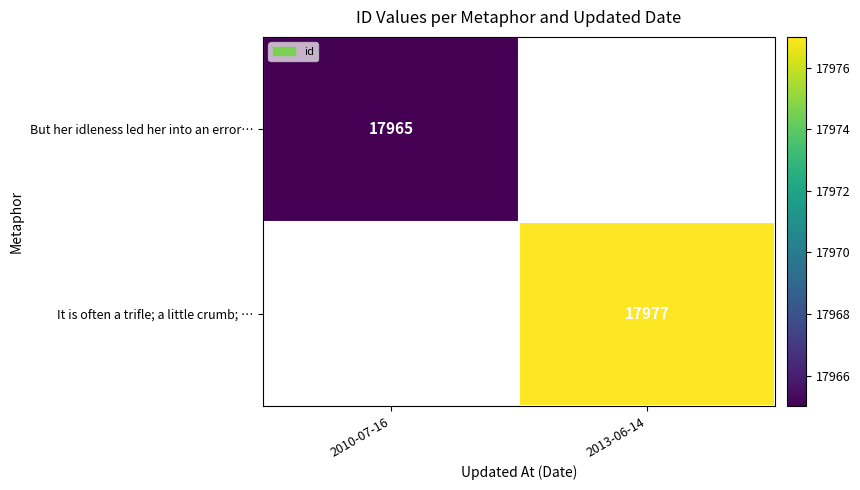

Is it true that But her idleness led her into an error… equals 17965 at 2010-07-16?

True